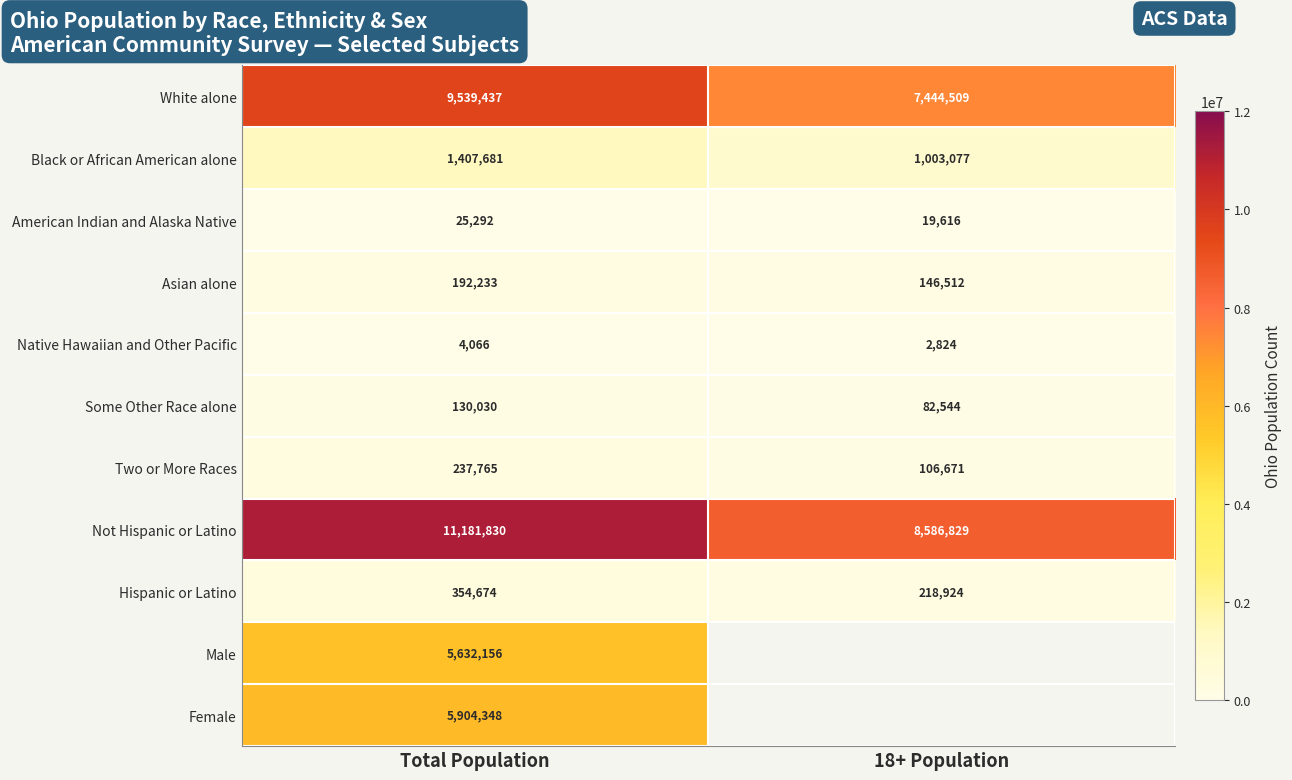

At which label does Some Other Race alone reach its peak?

Total Population